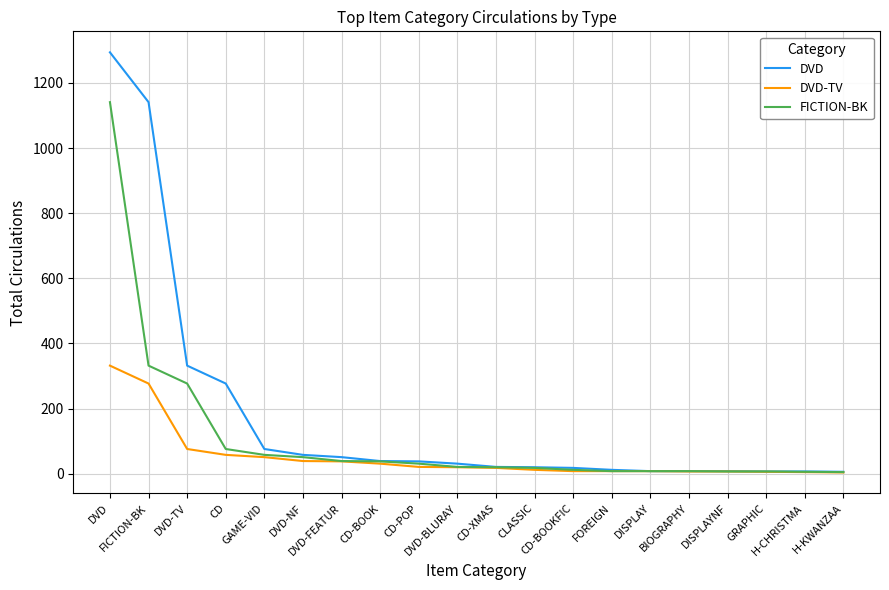

What is the greatest value displayed?

1294